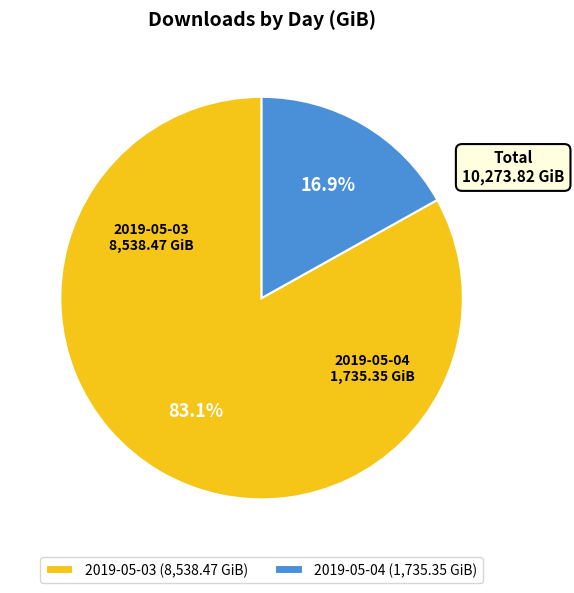

Which category has the biggest portion of the pie?

2019-05-03